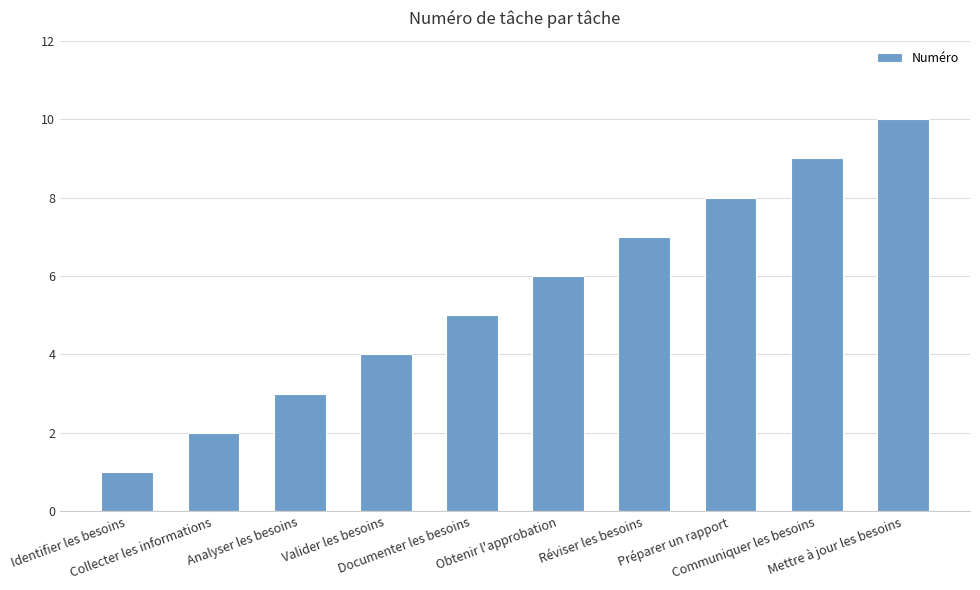

Reading left to right, what are all the values shown in this chart?

Identifier les besoins=1	Collecter les informations=2	Analyser les besoins=3	Valider les besoins=4	Documenter les besoins=5	Obtenir l'approbation=6	Réviser les besoins=7	Préparer un rapport=8	Communiquer les besoins=9	Mettre à jour les besoins=10